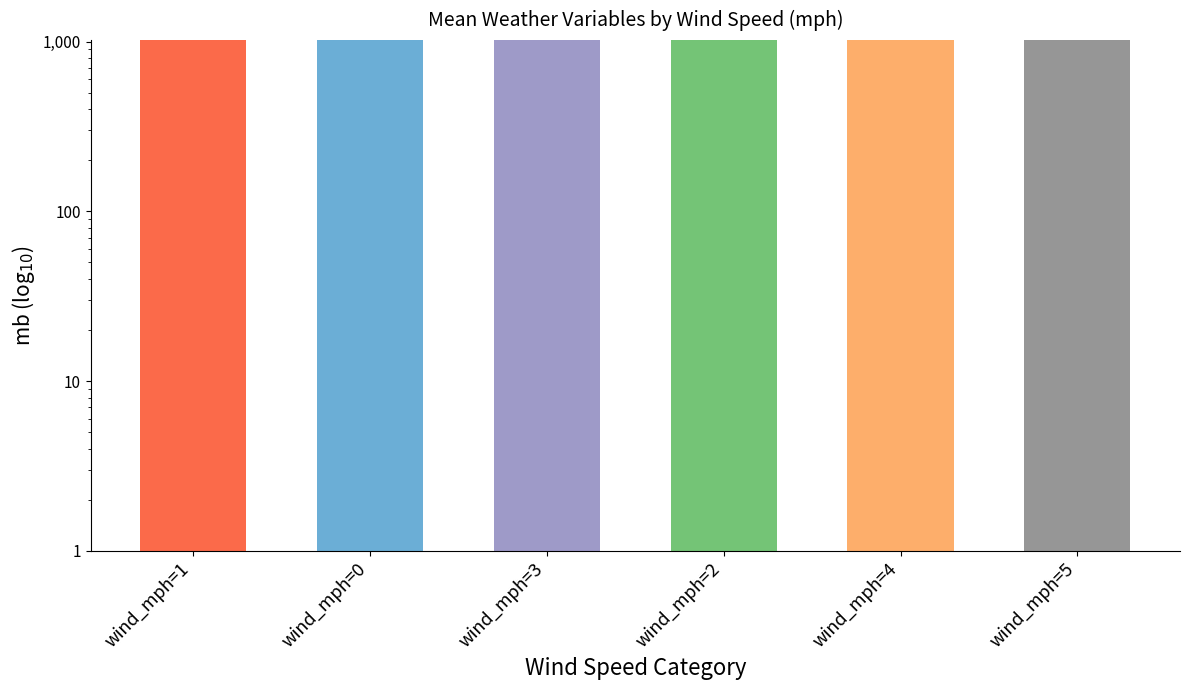

What is the change in value from wind_mph=1 to wind_mph=5?

-0.3